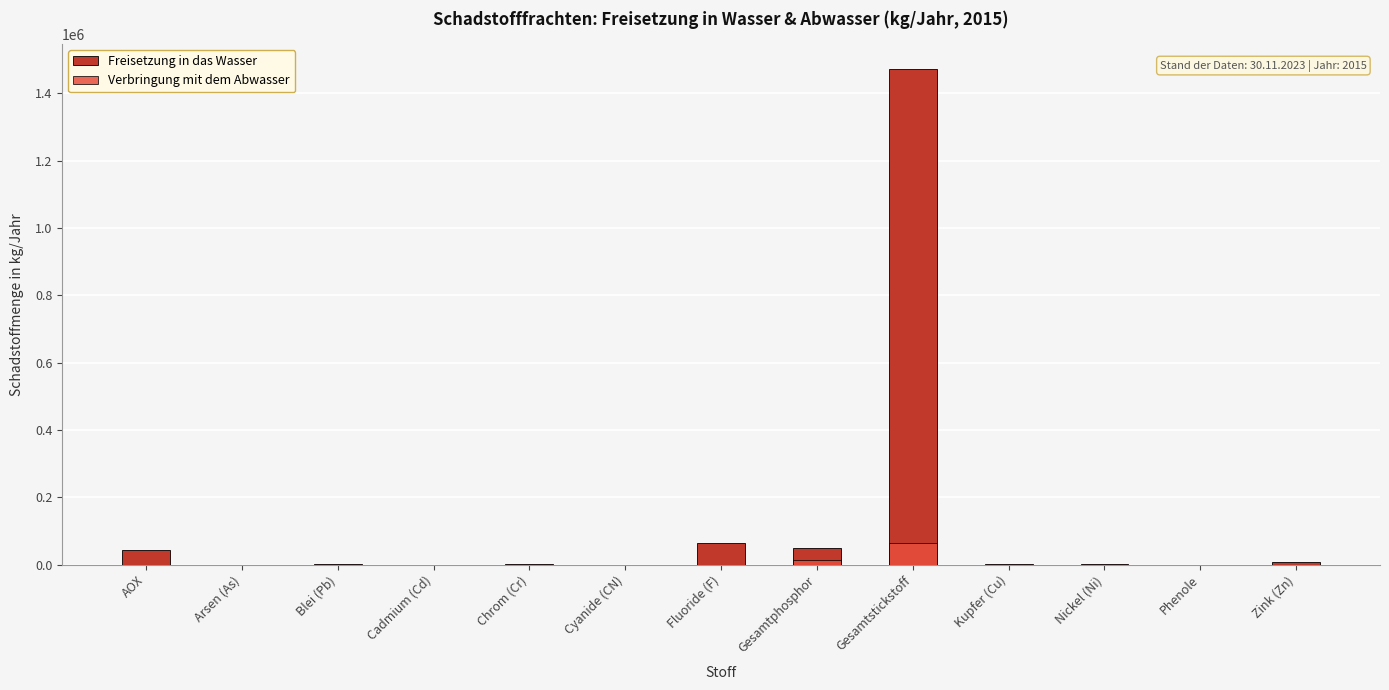

How many groups of bars are there?

13